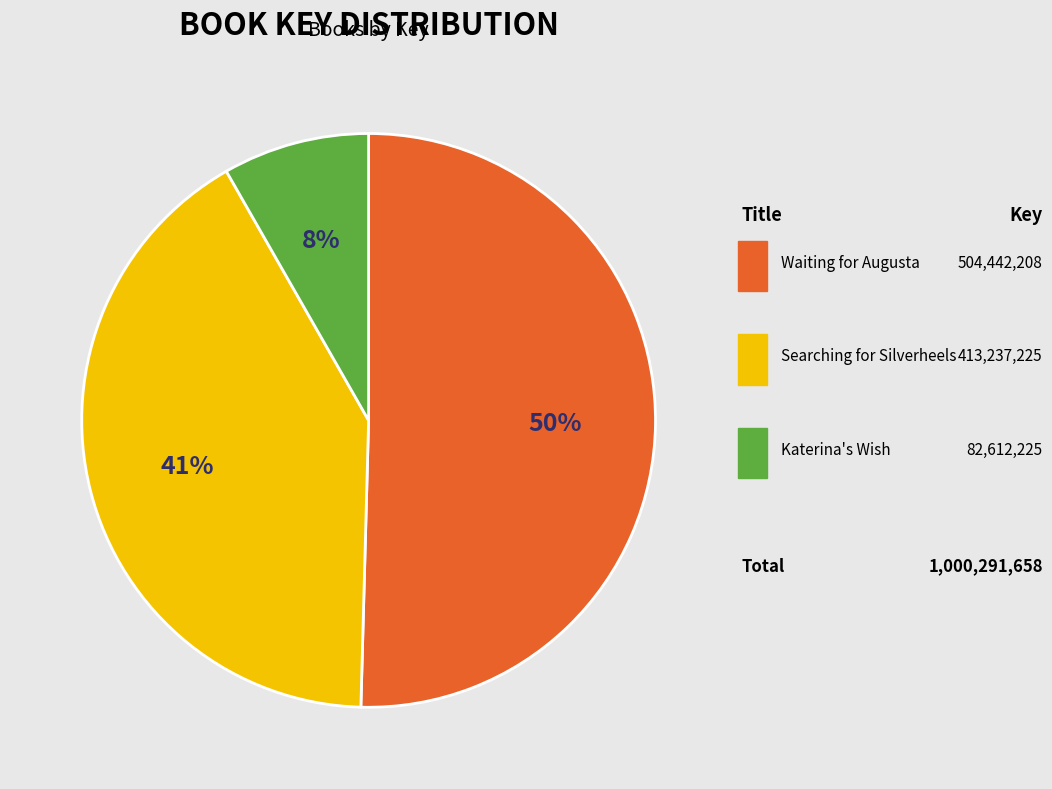

To the nearest percent, what is the difference between the largest and smallest slice percentages?

42%